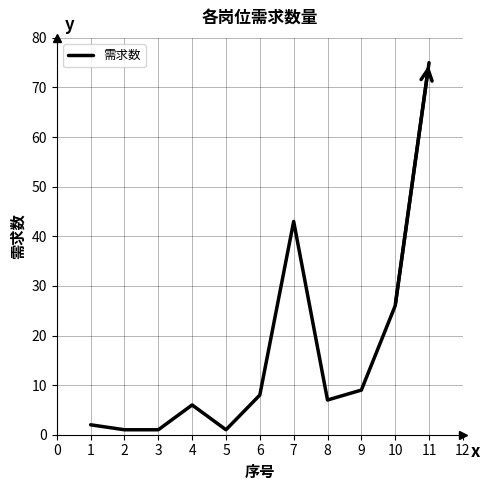

What is the difference between the maximum and second lowest values?

74